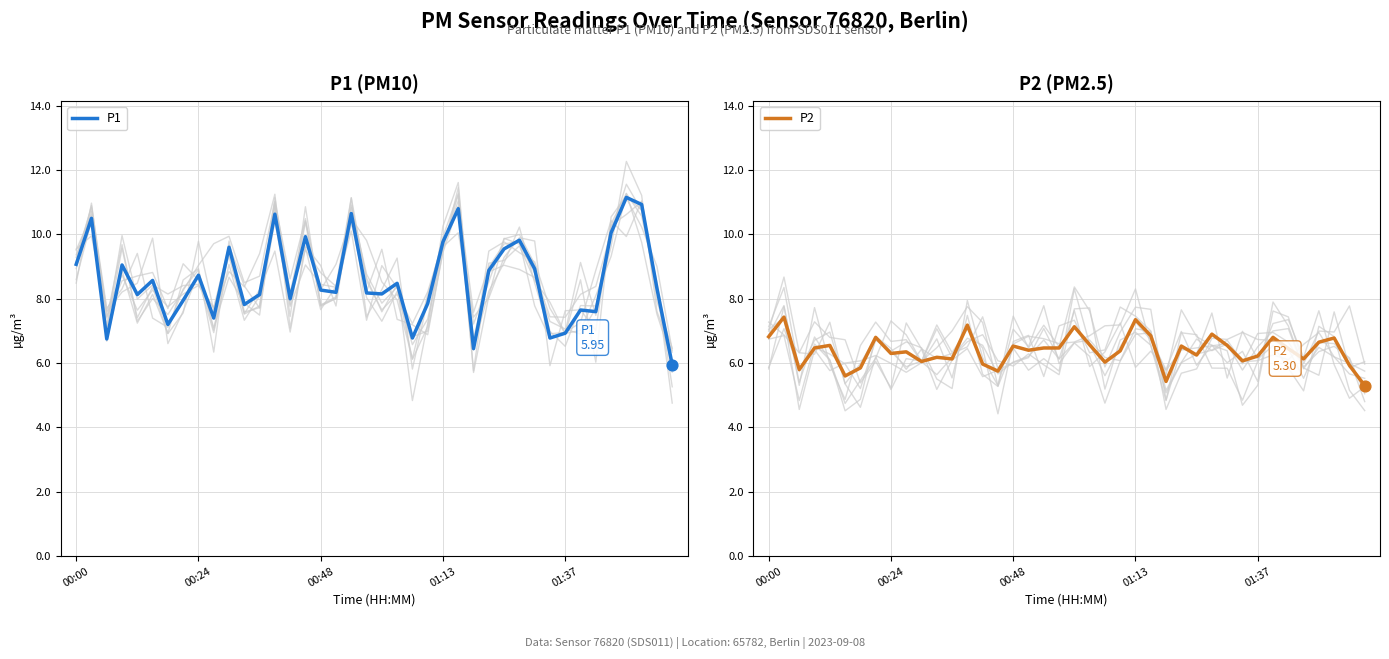

Which series has the widest spread of Y values?

P1